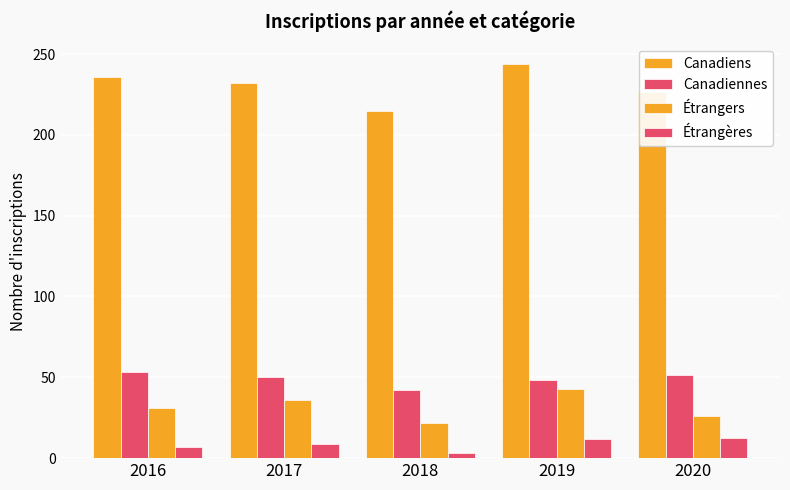

List the series in order of their peak value, lowest first.

Étrangères, Étrangers, Canadiennes, Canadiens